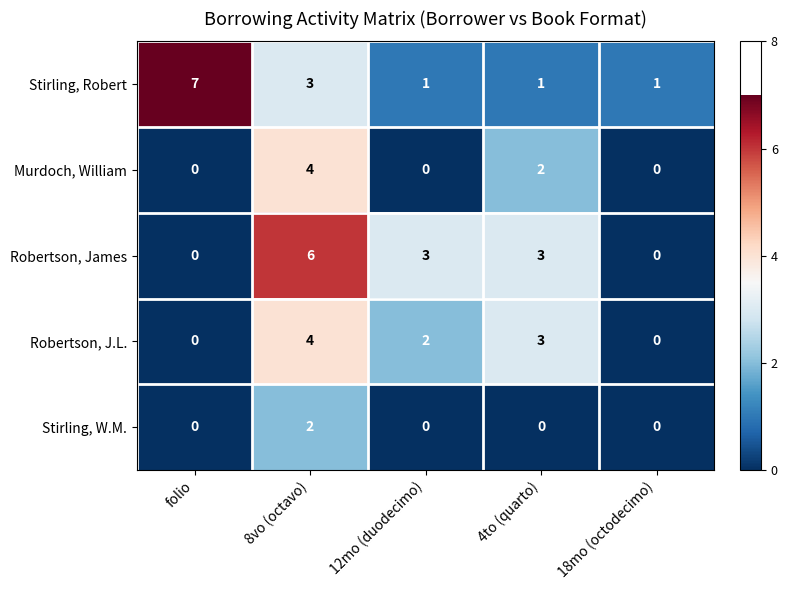

Count the Robertson, James values in the range 0 to 3.

4